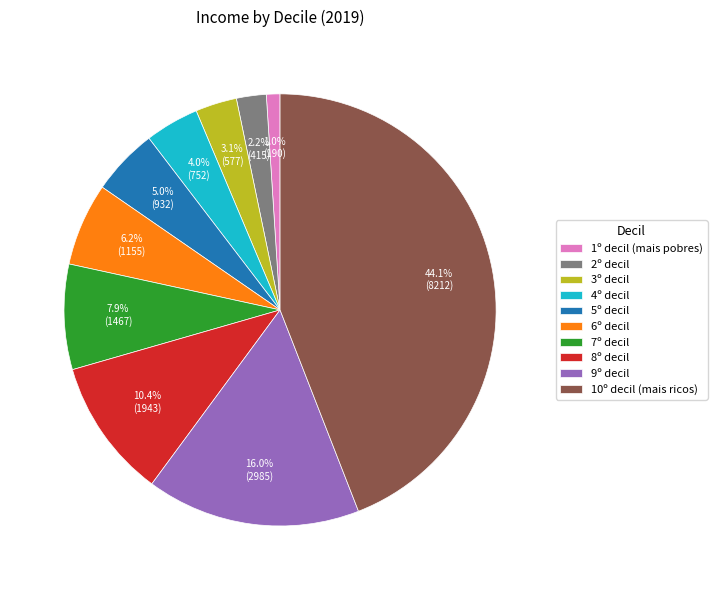

To the nearest percent, what portion does 3º decil represent?

3%